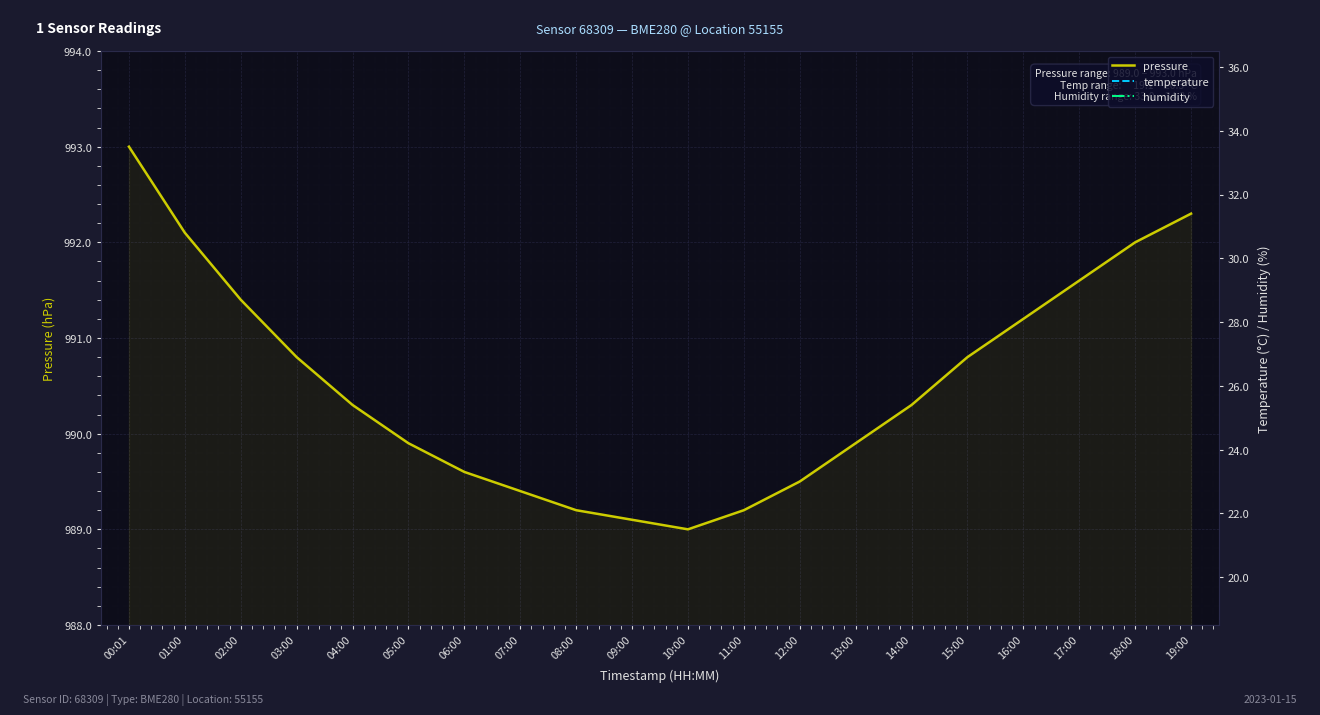

Reading left to right, transcribe all the data shown in this chart.

pressure: 993.0	992.1	991.4	990.8	990.3	989.9	989.6	989.4	989.2	989.1	989.0	989.2	989.5	989.9	990.3	990.8	991.2	991.6	992.0	992.3
temperature: 20.0	20.1	19.9	19.8	19.7	19.6	19.5	19.4	19.3	19.2	19.1	19.3	19.5	19.7	19.9	20.1	20.2	20.3	20.2	20.1
humidity: 34.1	33.5	33.8	33.7	33.6	33.5	33.4	33.3	33.2	33.1	33.0	33.2	33.4	33.6	33.8	34.0	34.1	34.2	34.3	34.1